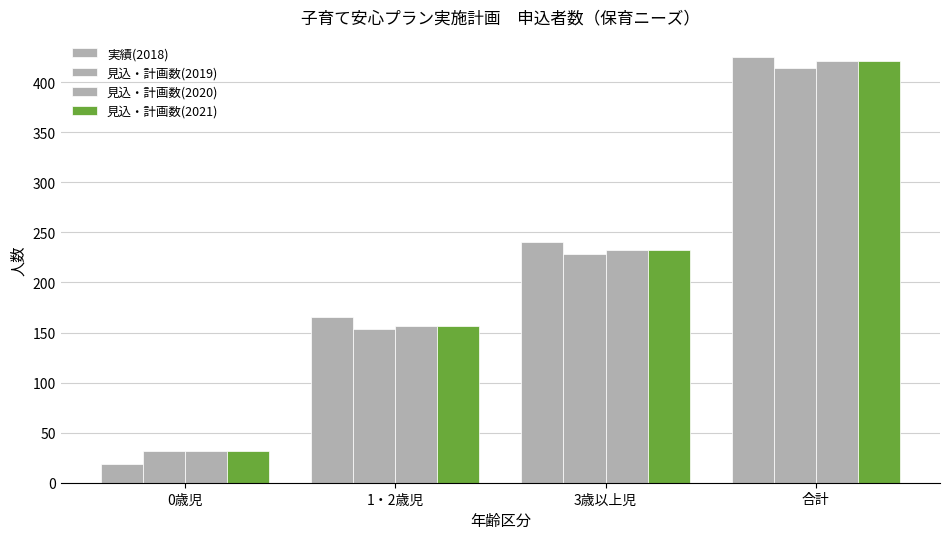

What is the greatest value displayed?

425